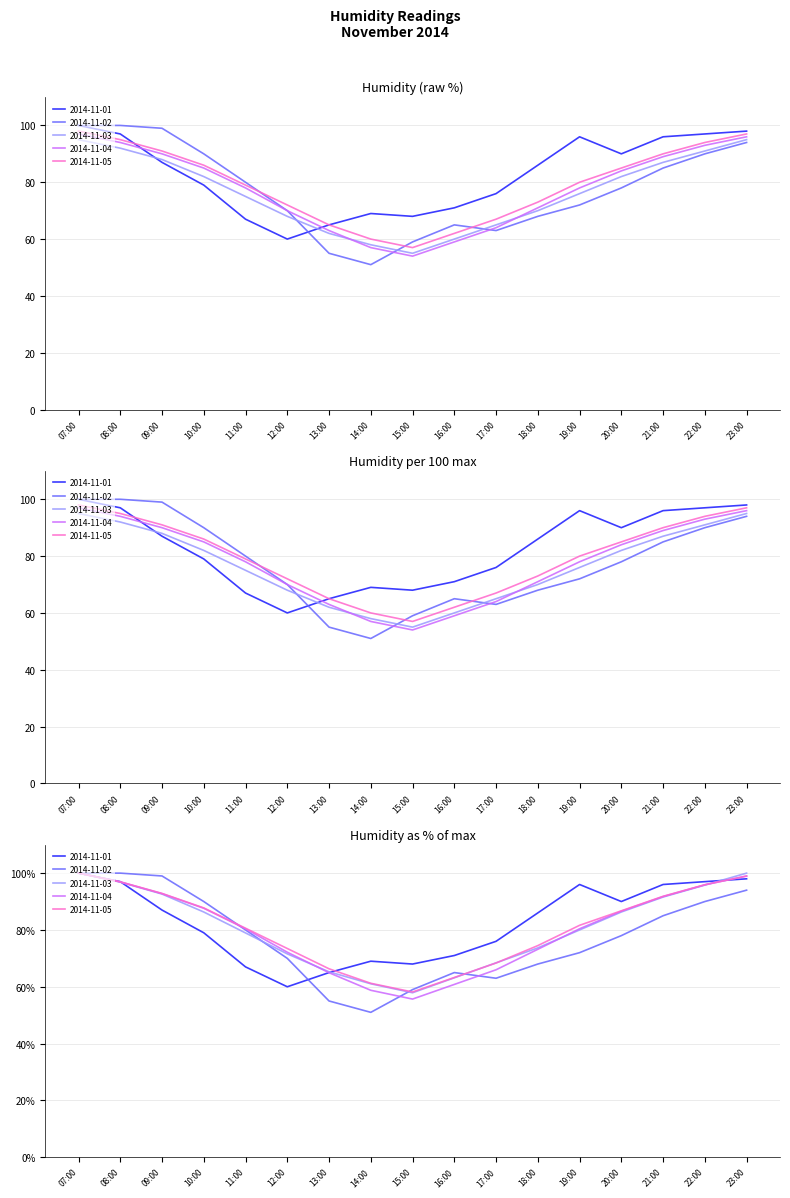

Is it true that 2014-11-02 equals 175.5 at 07:00?

False